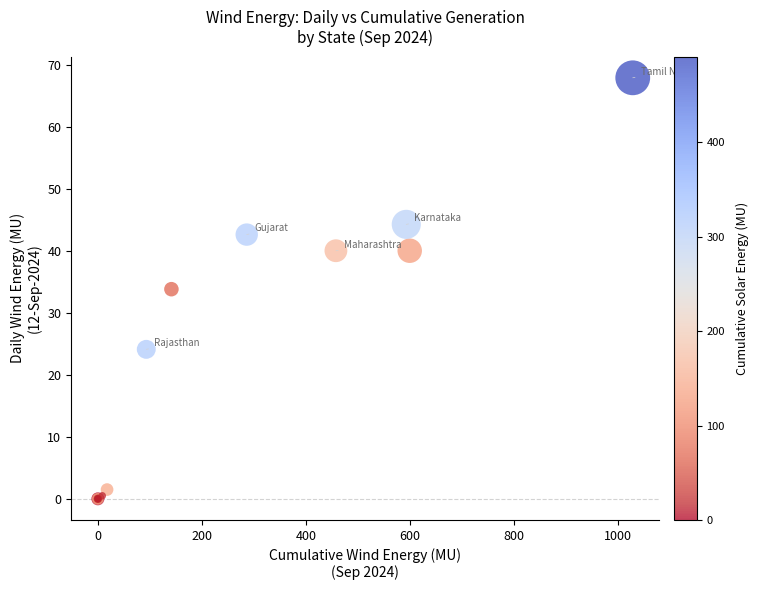

What Y value in the scatter plot is closest to 33?

33.8